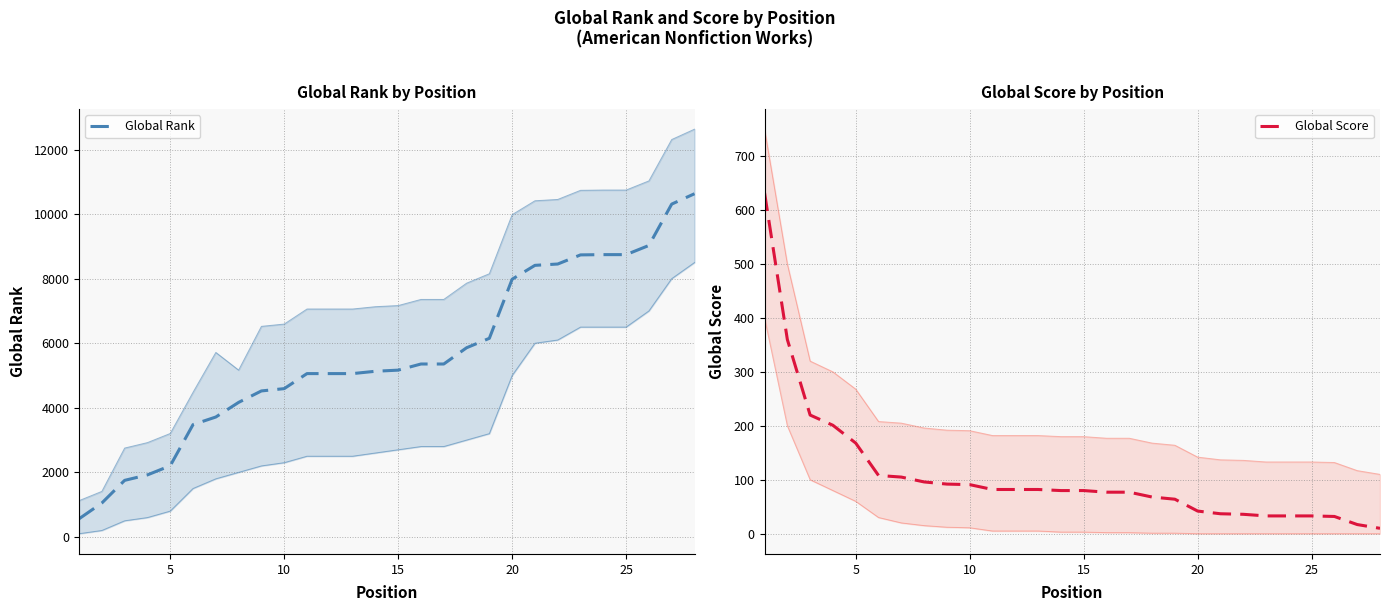

List the series in order of their peak value, lowest first.

Global Score, Global Rank